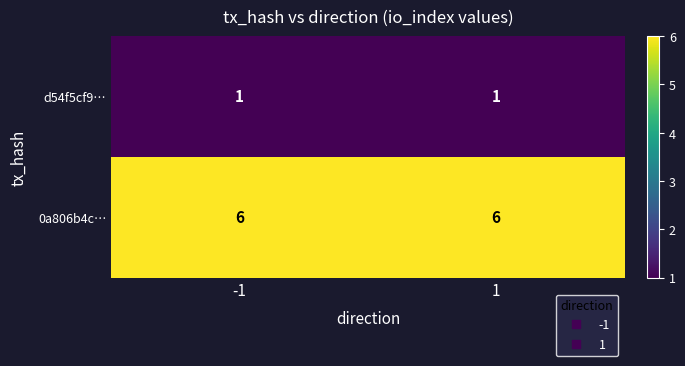

True or false: 0a806b4c… has a value of 1 at -1.

False